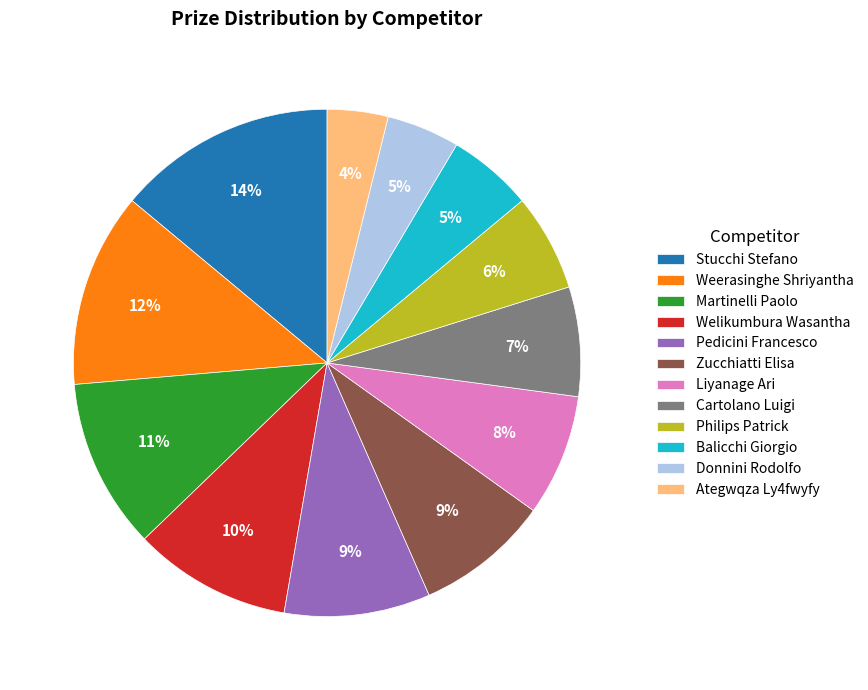

How many slices are in this pie chart?

12